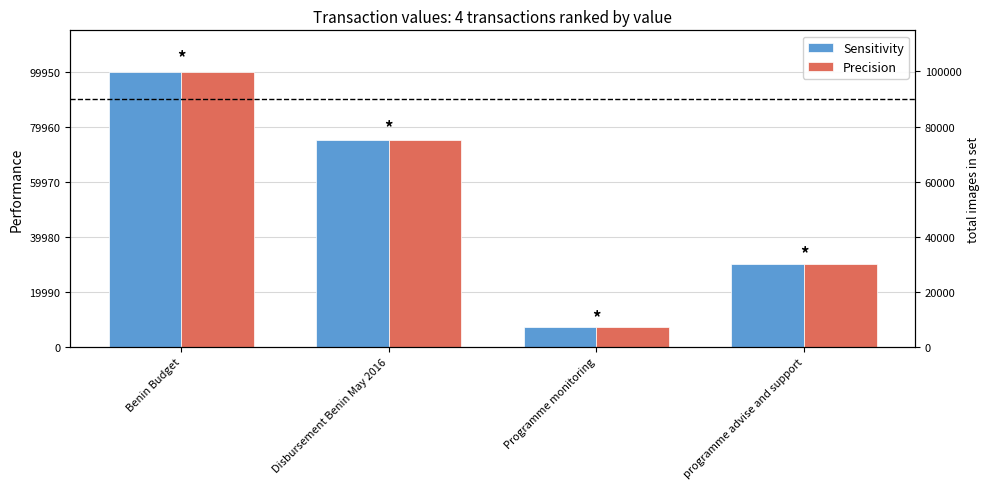

What is the maximum value for Sensitivity?

99950